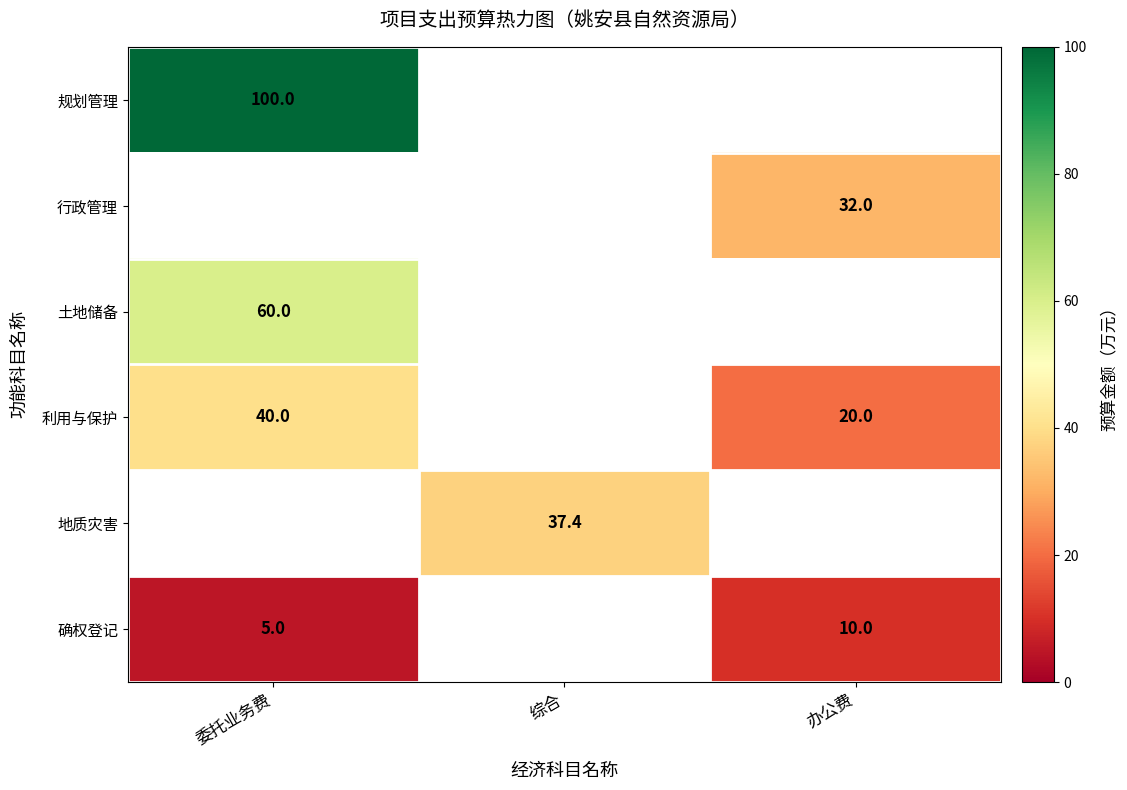

Which category has the lowest value across all series?

委托业务费